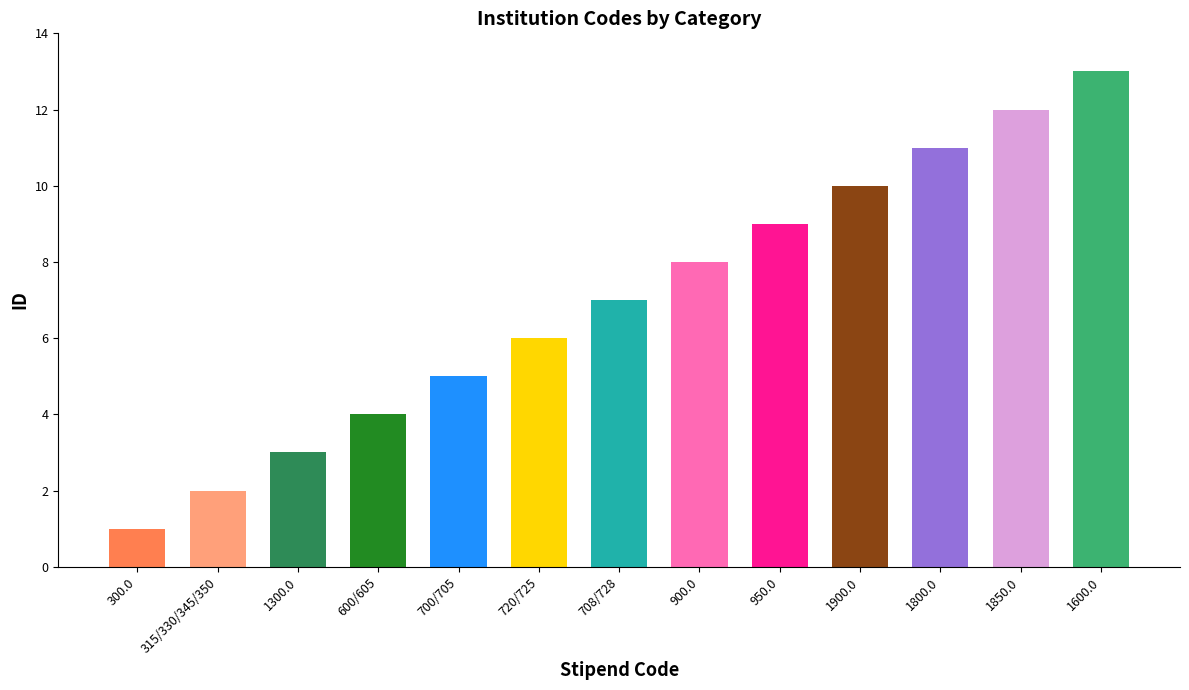

What position from the left is 700/705?

5